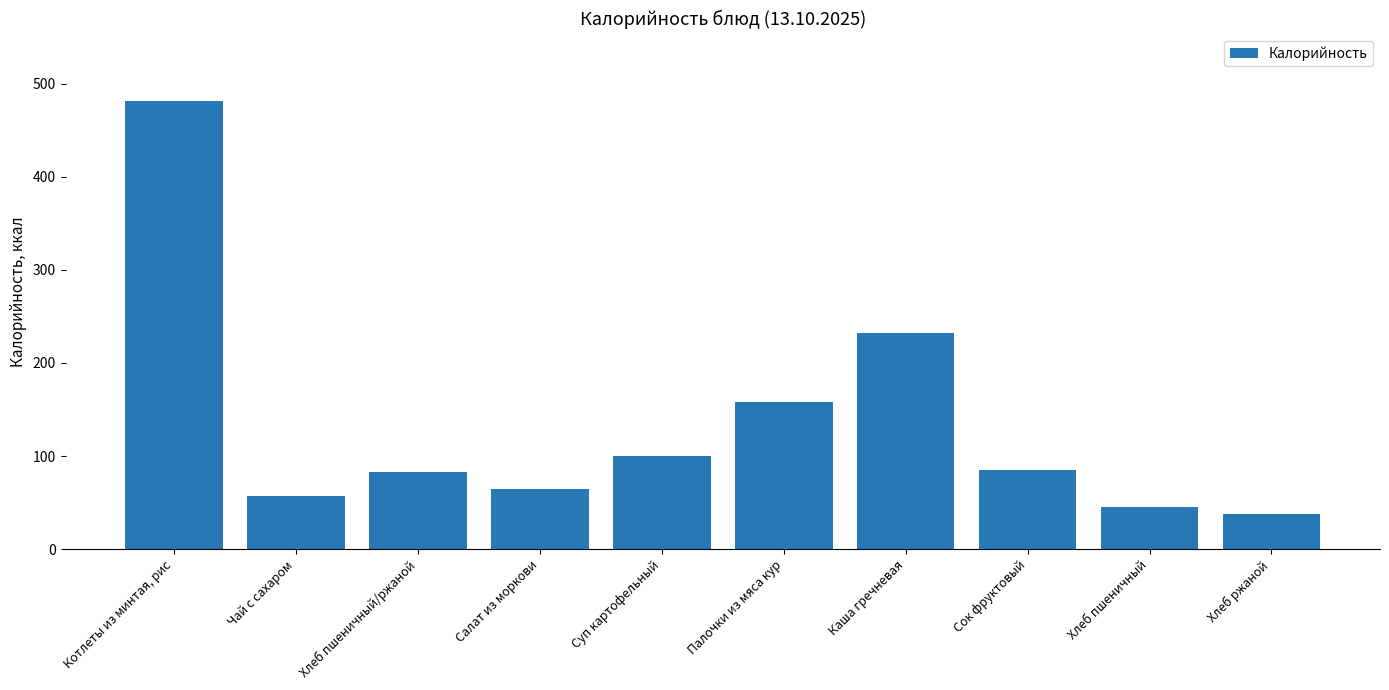

Is it true that the value at Сок фруктовый is 17.0?

False